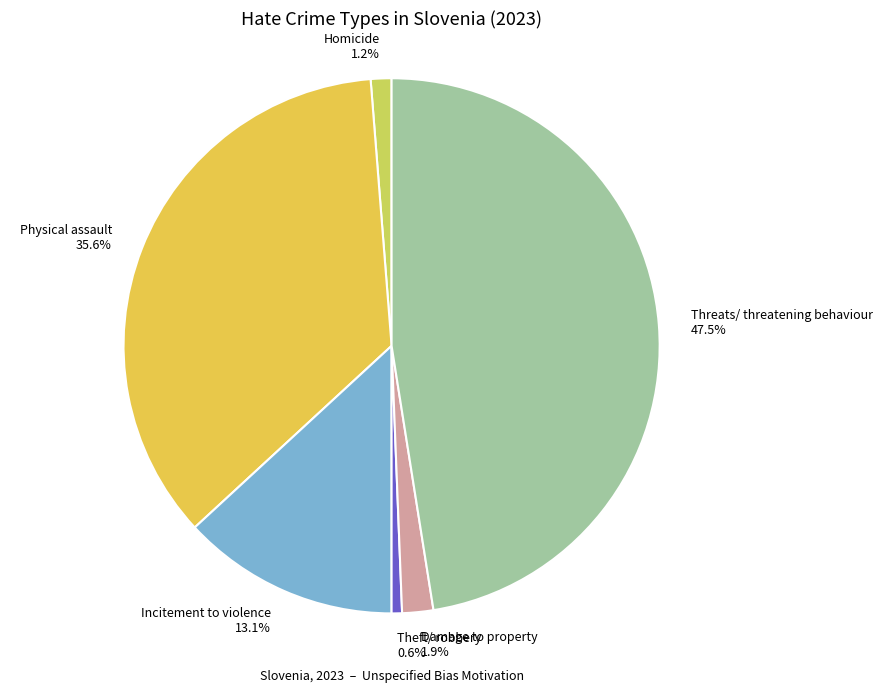

Which has a higher value, Physical assault 35.6% or Threats/ threatening behaviour 47.5%?

Threats/ threatening behaviour 47.5%